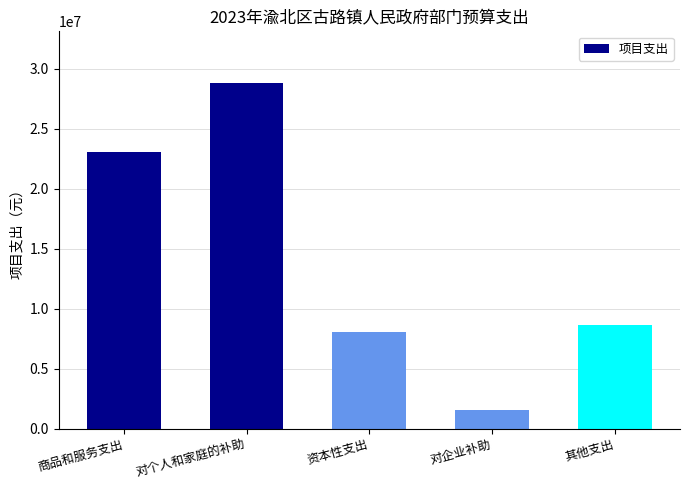

Which category has the highest value across all series?

对个人和家庭的补助